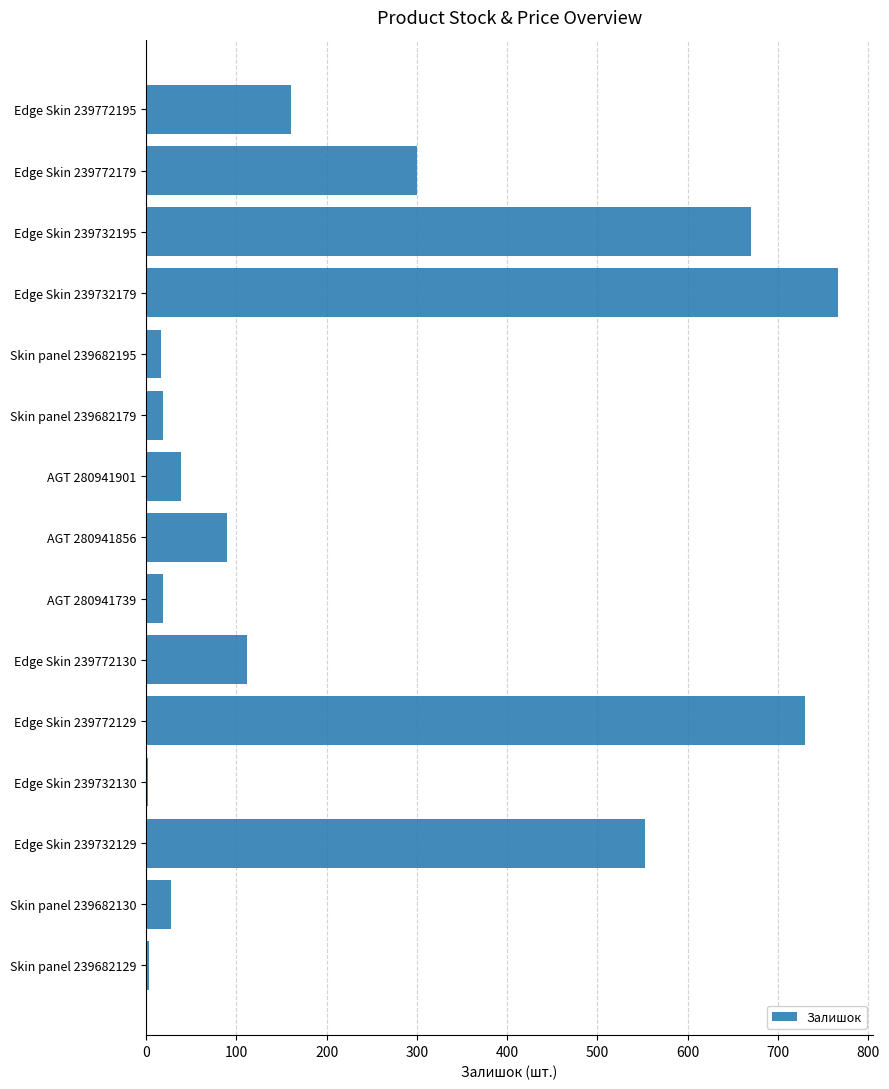

The value at AGT 280941739 is 19. True or false?

True